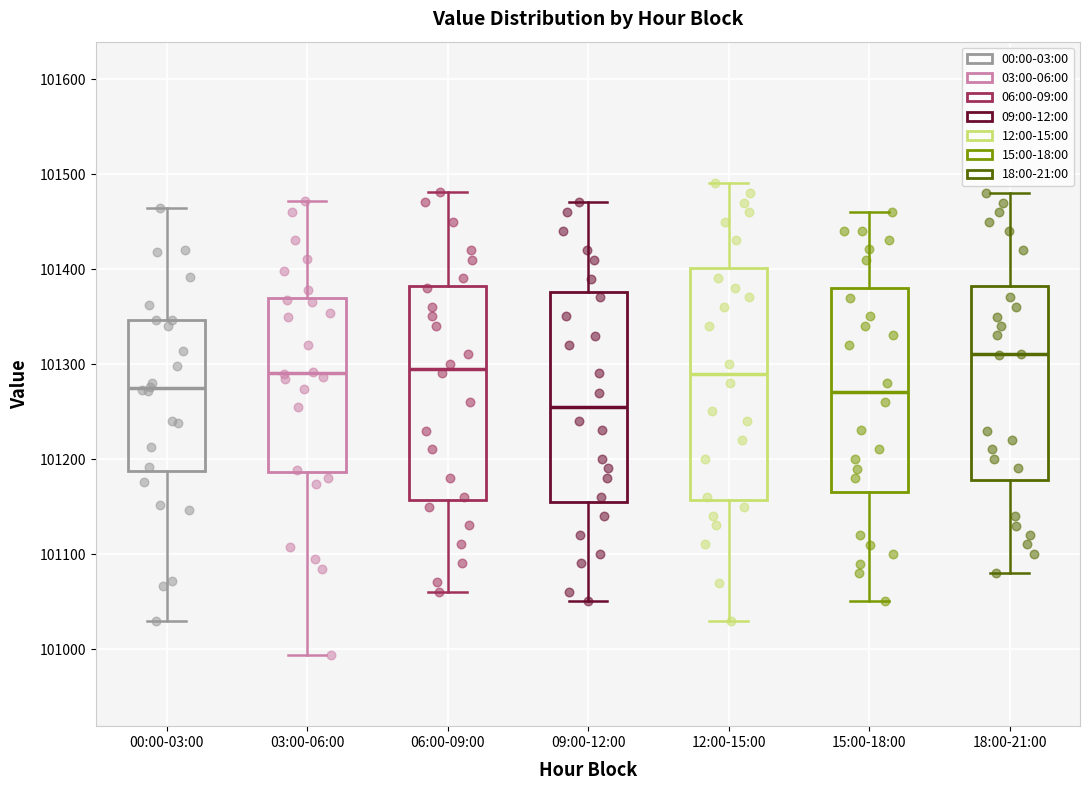

Reading left to right, transcribe this box plot: for each box, give where its median line is, the range the box spans, and where its two whiskers end, as read against the y-axis. The values are not printed on the chart, so give them approximately, as read against the axis.

00:00-03:00: median 101270, box 101190 to 101350, whiskers 101030 to 101460
03:00-06:00: median 101290, box 101190 to 101370, whiskers 100990 to 101470
06:00-09:00: median 101300, box 101160 to 101380, whiskers 101060 to 101480
09:00-12:00: median 101260, box 101160 to 101380, whiskers 101050 to 101470
12:00-15:00: median 101290, box 101160 to 101400, whiskers 101030 to 101490
15:00-18:00: median 101270, box 101170 to 101380, whiskers 101050 to 101460
18:00-21:00: median 101310, box 101180 to 101380, whiskers 101080 to 101480